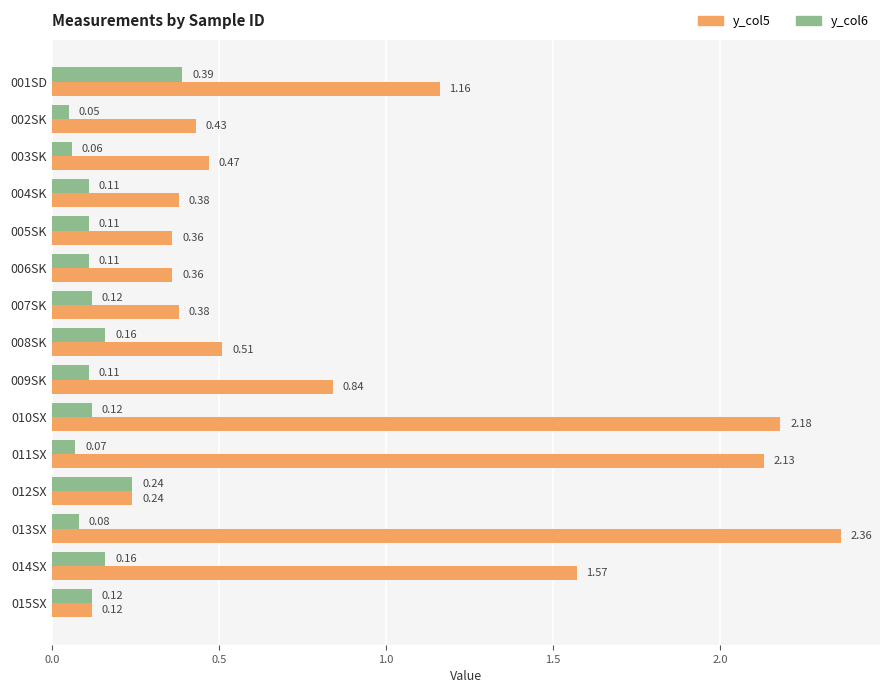

What is the difference between the highest and lowest values at 014SX?

1.4